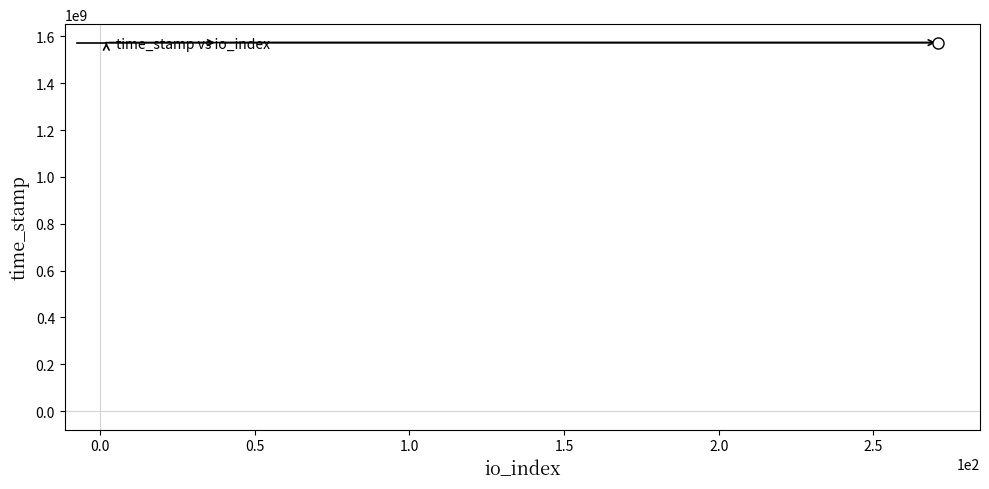

Reading right to left, transcribe all the data shown in this chart.

1573023233	1573033359	1572740375	1572733845